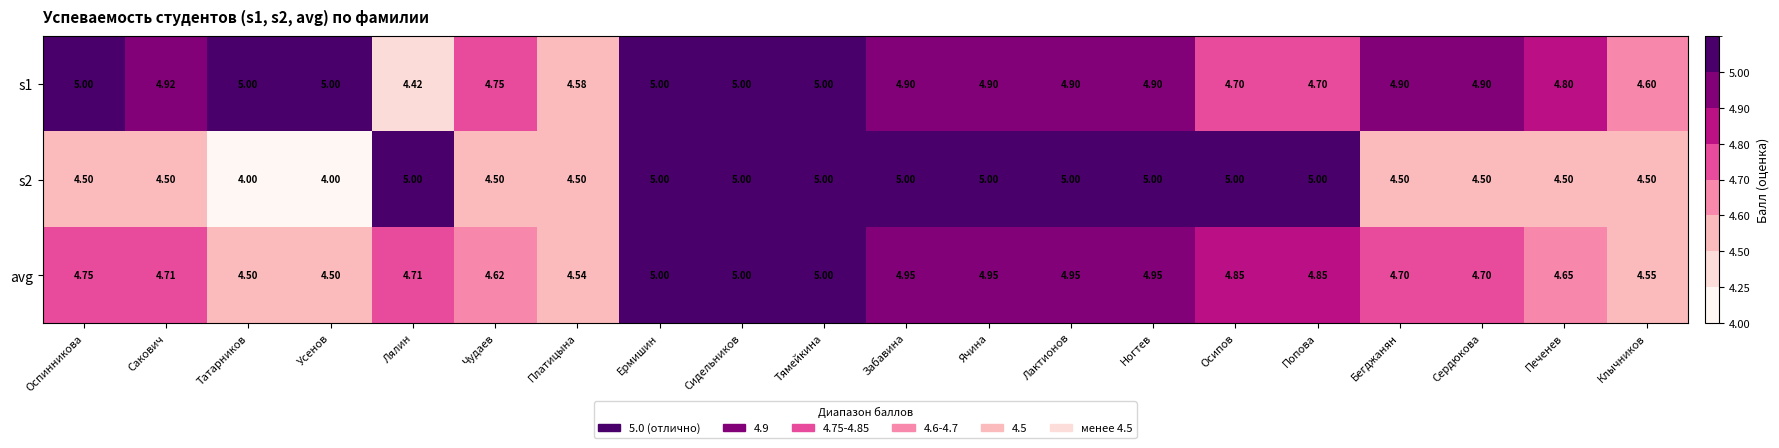

Is the value of avg at Тямейкина greater than the value of s2 at Бегджанян?

Yes